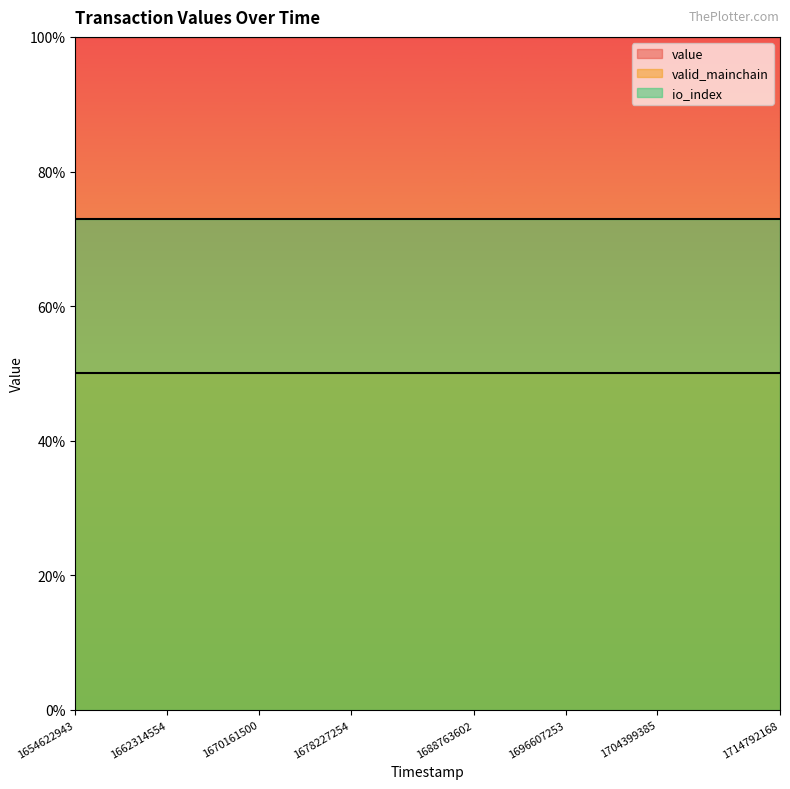

Is it true that valid_mainchain equals 0.4 at 1672887708?

False